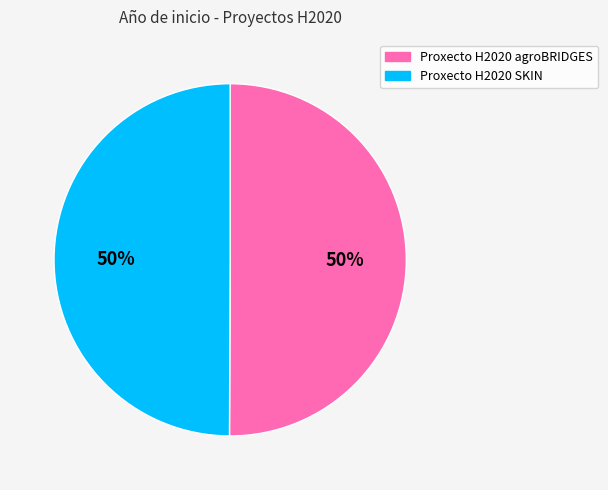

Combined, do Proxecto H2020 agroBRIDGES and Proxecto H2020 SKIN account for over 50%?

Yes